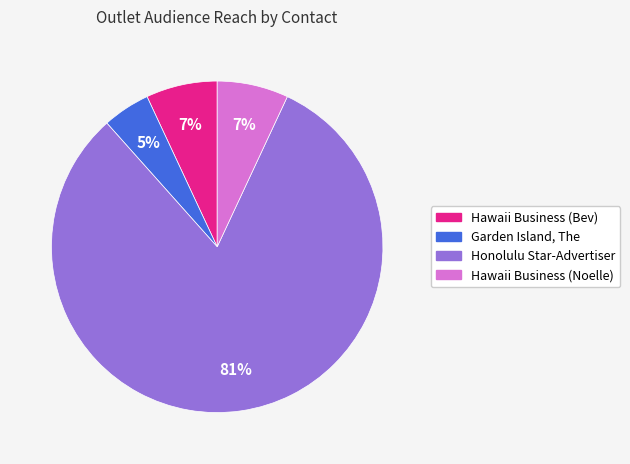

How many segments does this pie chart have?

4